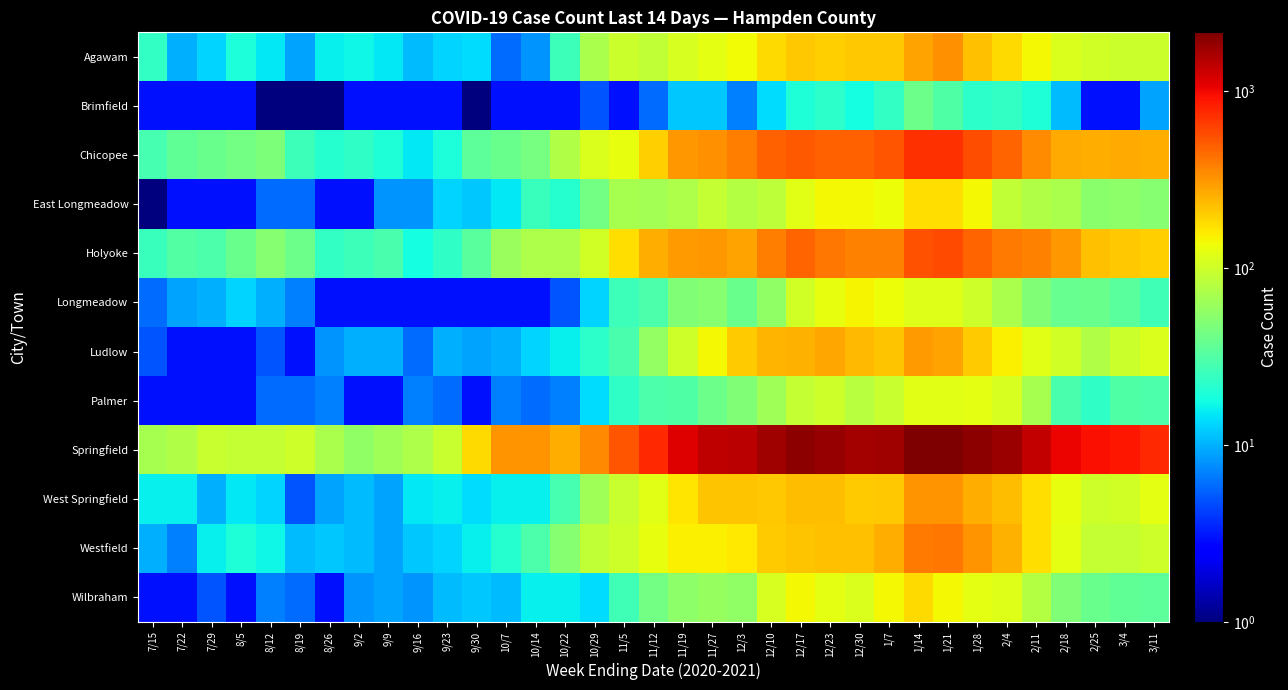

What is the smallest value displayed?

0.5